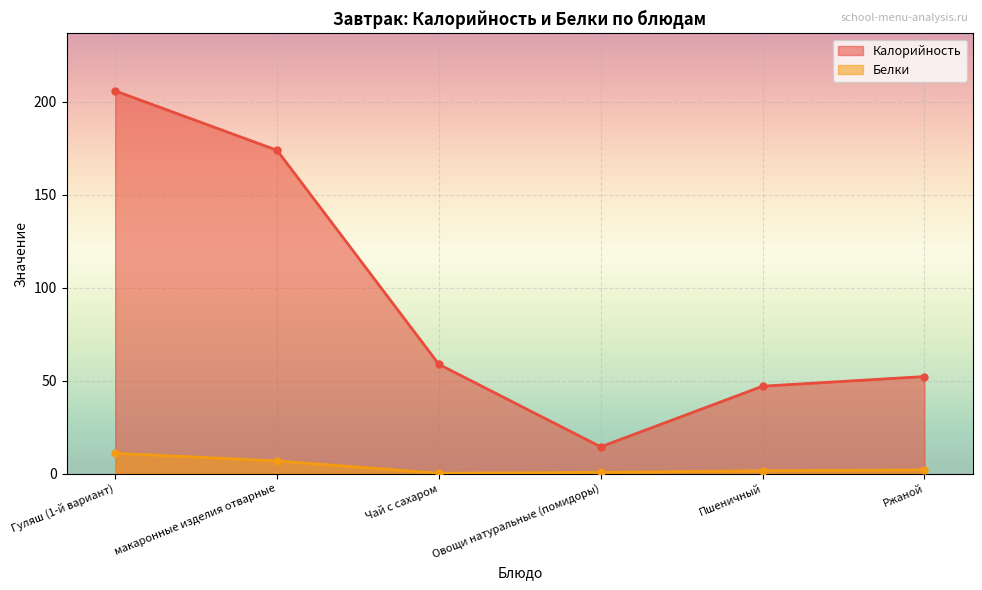

Reading left to right, what are all the values shown in this chart?

Калорийность: 205.8	173.9	58.8	14.4	47.0	52.2
Белки: 10.9	6.8	0.2	0.7	1.5	2.0